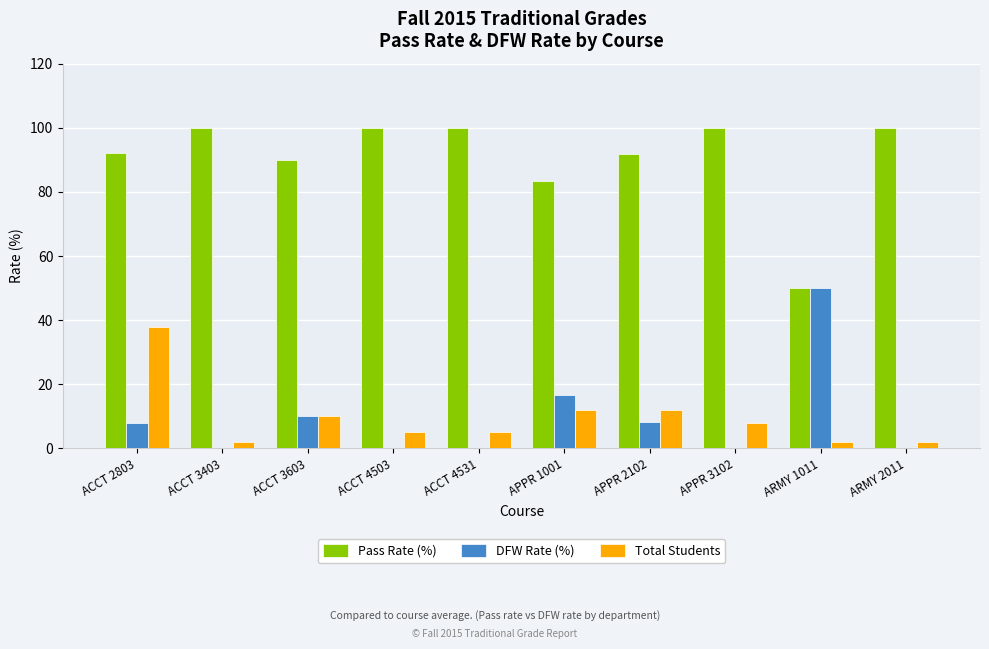

What is the sum of all Pass Rate (%) values?

907.1